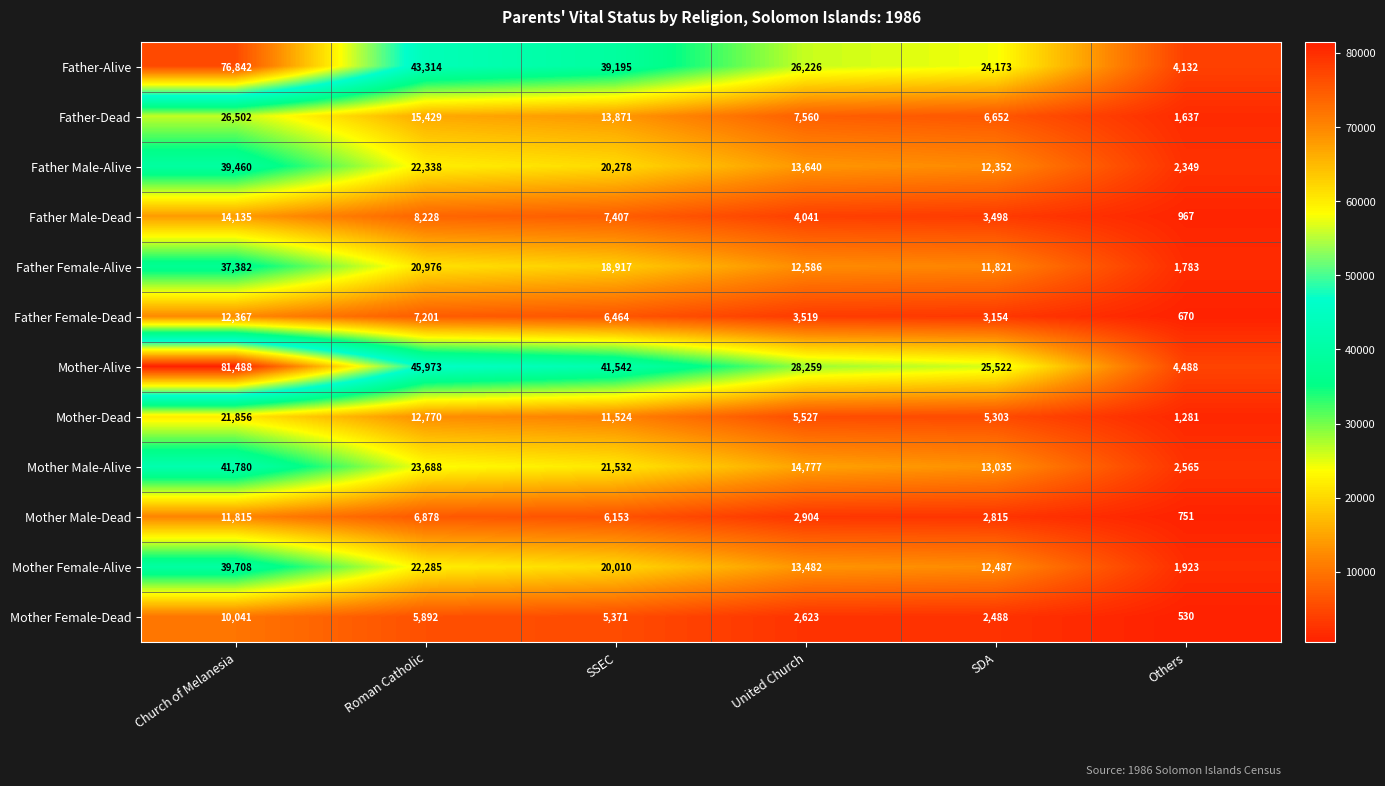

At which category does the chart reach its minimum across all series?

Others